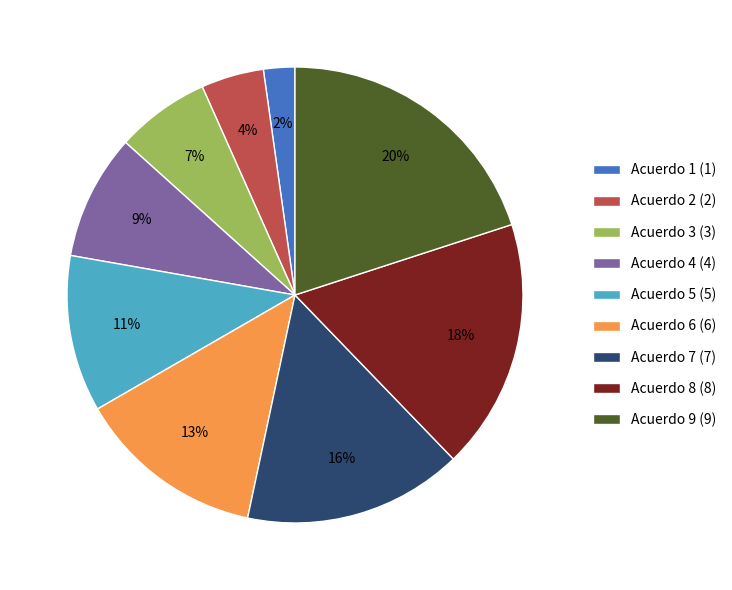

Is the sum of Acuerdo 4 (4) and Acuerdo 6 (6) greater than half?

No